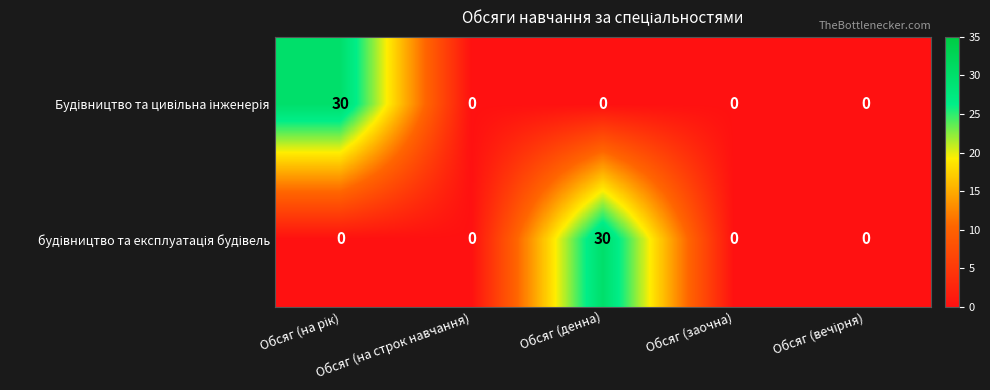

What is the total value across all series at Обсяг (денна)?

30